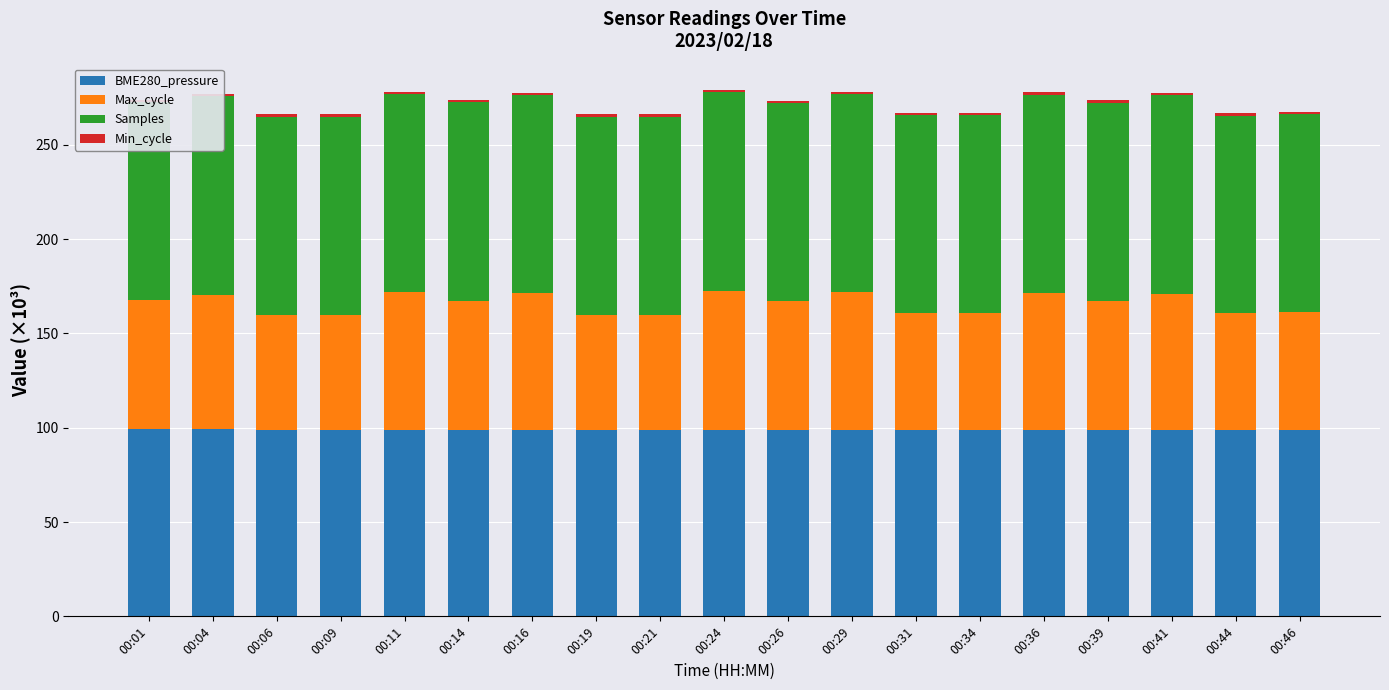

At how many categories does at least one series exceed 10?

19